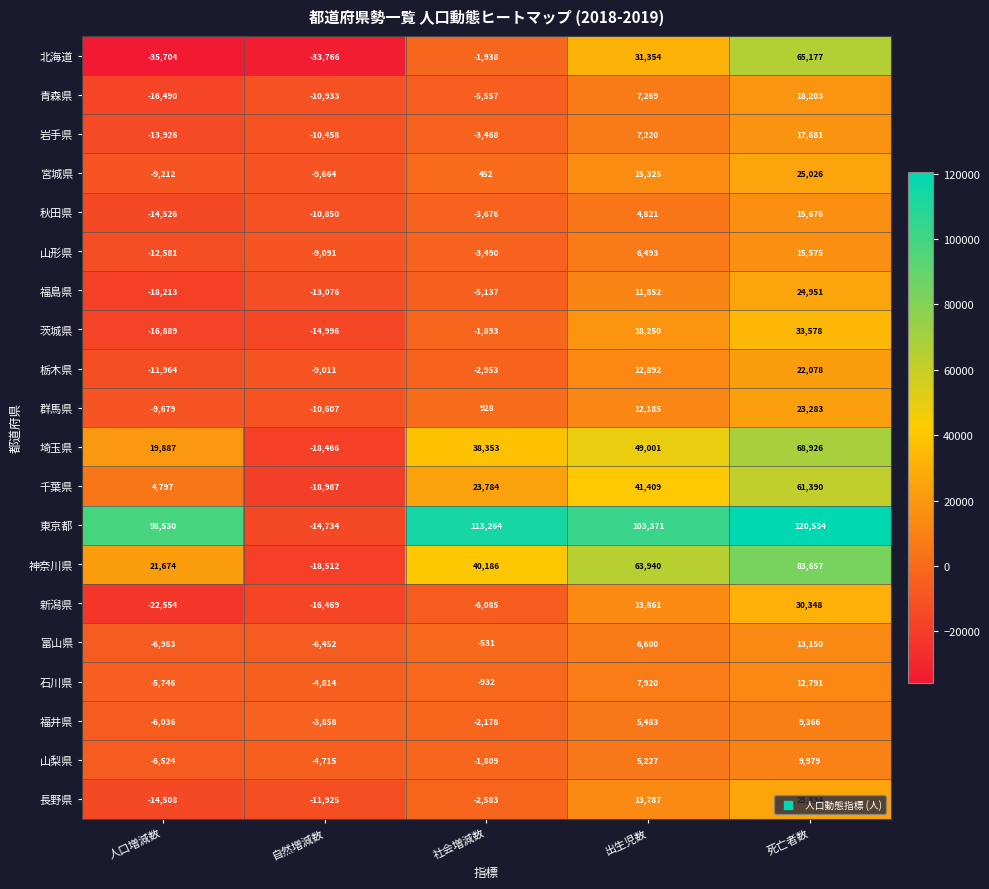

What is the sum of all 富山県 values?

5784